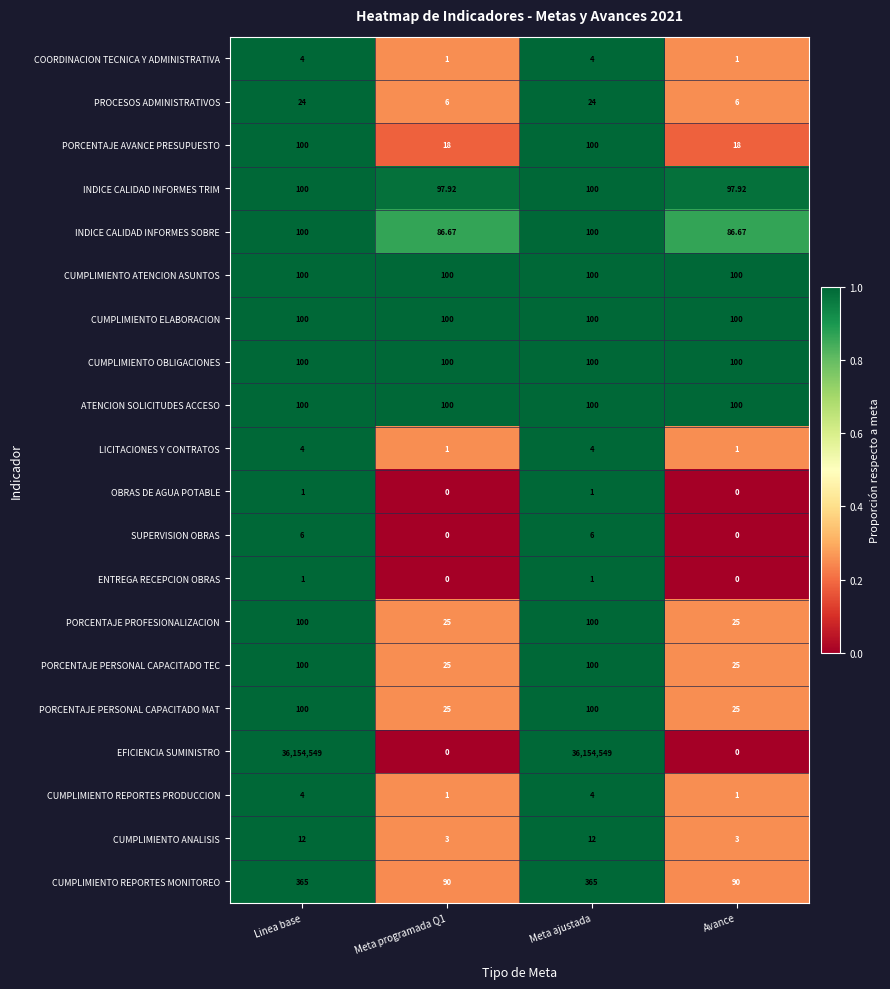

Which series has the largest range (max minus min)?

EFICIENCIA SUMINISTRO